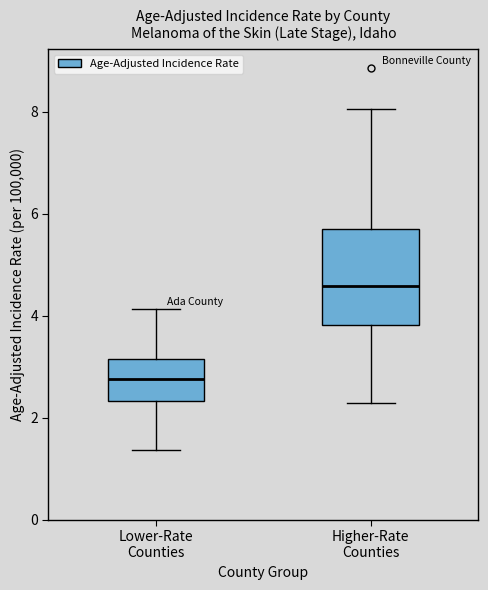

Where does the upper whisker of the box for Lower-Rate Counties end on the y-axis? The values are not printed on the chart, so give them approximately, as read against the axis.

4.2